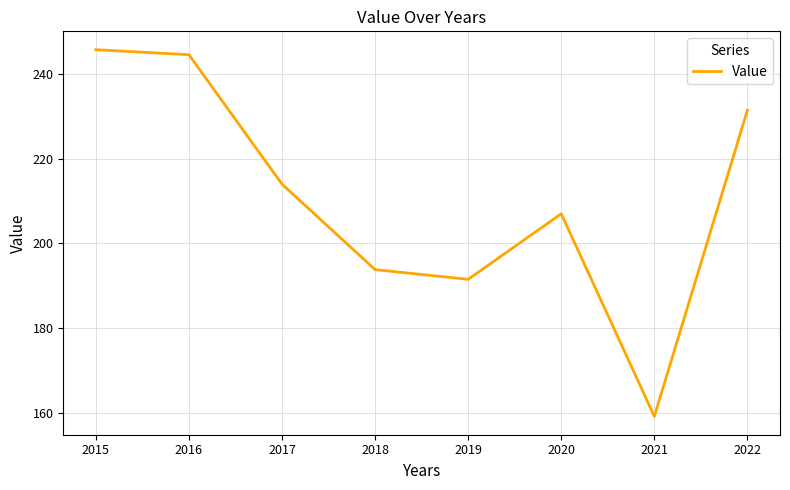

Is it true that the value at 2018 is 53.1?

False